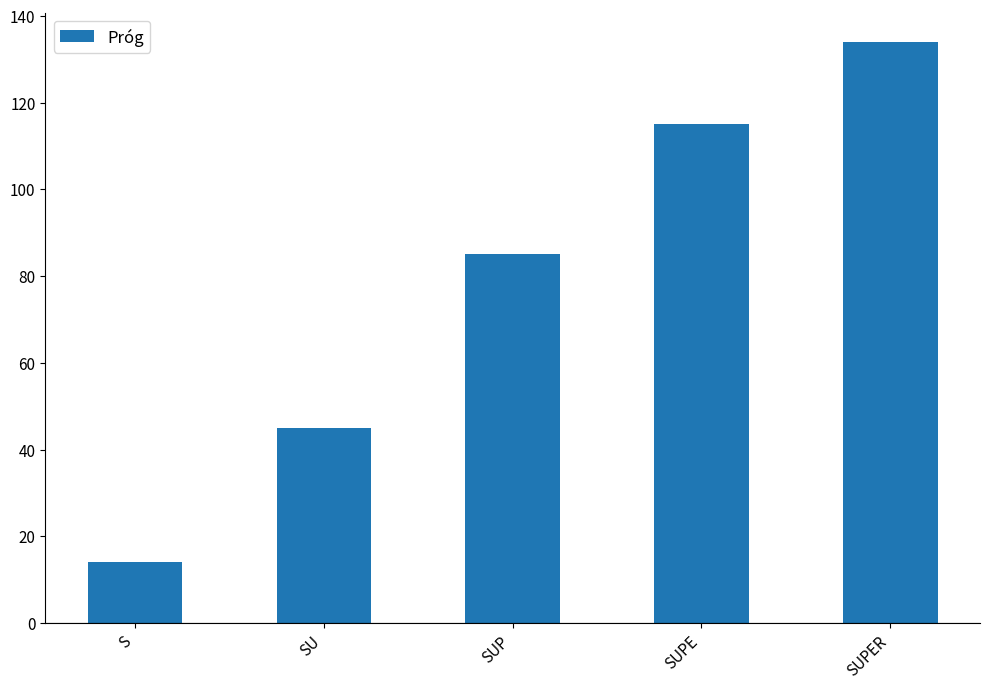

Which label corresponds to the largest value in the chart?

SUPER